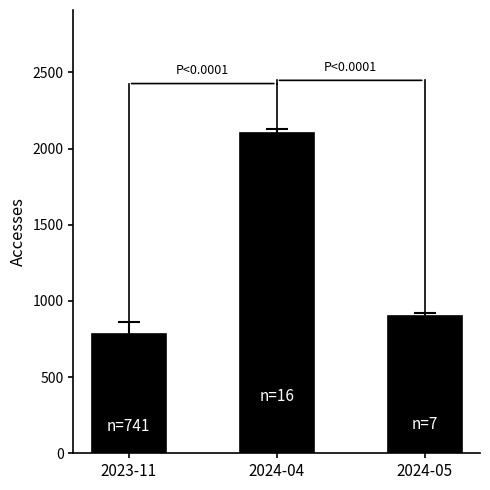

Count the number of categories in the chart.

3